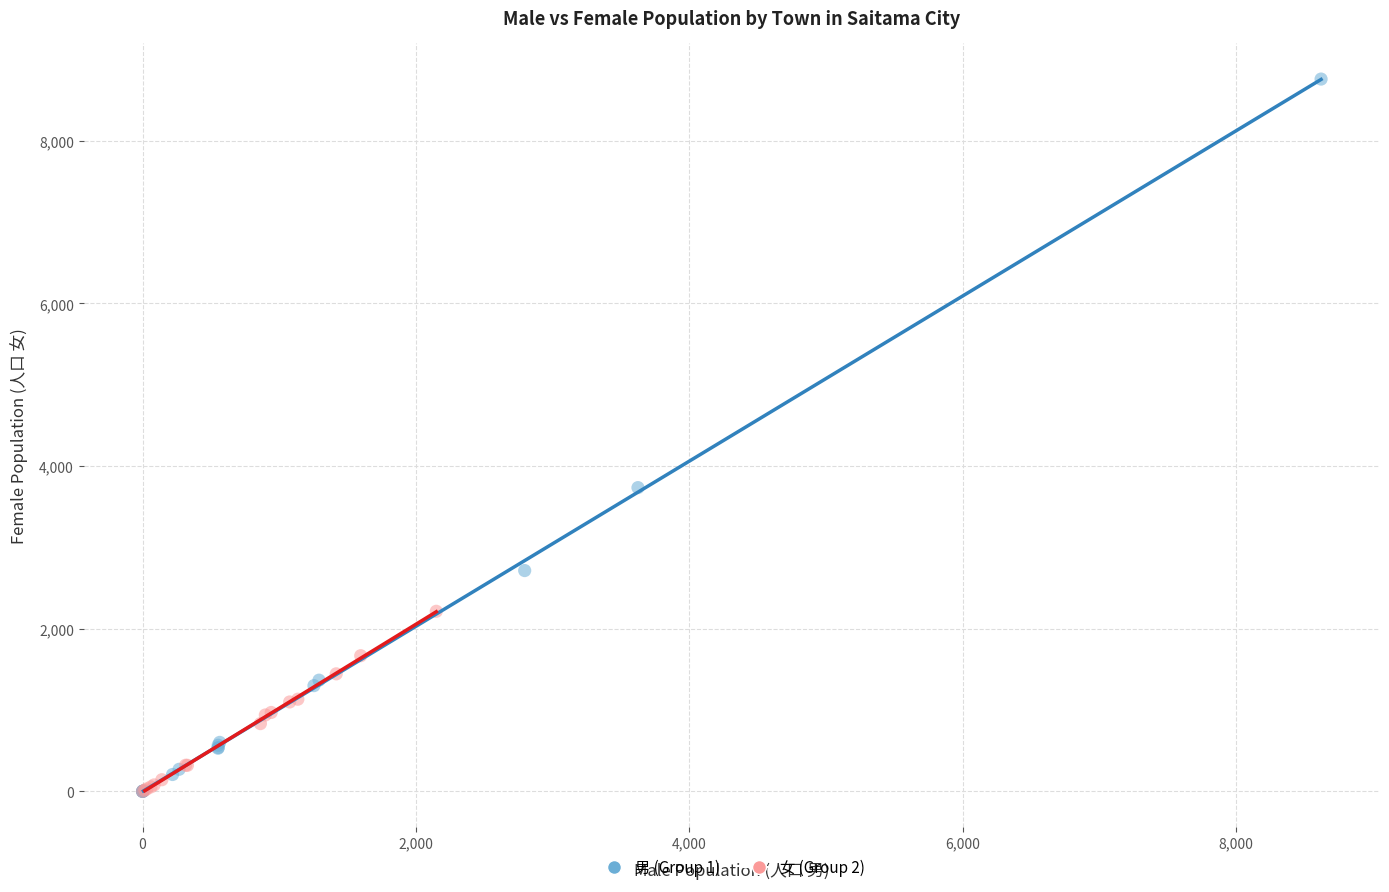

What are all the series names shown in the legend?

男 (Group 1), 女 (Group 2)